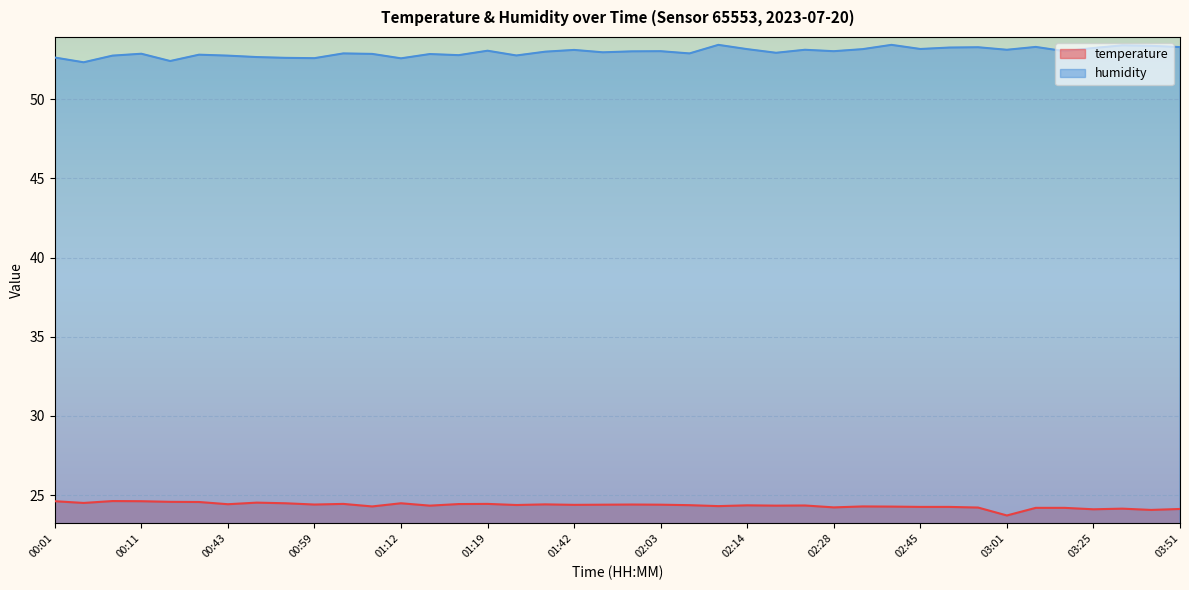

Reading left to right, list all the values displayed in this chart.

temperature: 00:01=24.6	00:05=24.5	00:09=24.6	00:11=24.6	00:32=24.6	00:34=24.6	00:43=24.4	00:46=24.5	00:48=24.5	00:59=24.4	01:03=24.4	01:08=24.3	01:12=24.5	01:14=24.3	01:16=24.4	01:19=24.4	01:37=24.4	01:40=24.4	01:42=24.4	01:45=24.4	01:54=24.4	02:03=24.4	02:05=24.4	02:08=24.3	02:14=24.4	02:20=24.3	02:26=24.4	02:28=24.2	02:41=24.3	02:43=24.3	02:45=24.3	02:52=24.3	02:58=24.2	03:01=23.7	03:08=24.2	03:18=24.2	03:25=24.1	03:41=24.1	03:43=24.1	03:51=24.1
humidity: 00:01=52.6	00:05=52.3	00:09=52.8	00:11=52.9	00:32=52.4	00:34=52.8	00:43=52.8	00:46=52.7	00:48=52.6	00:59=52.6	01:03=52.9	01:08=52.9	01:12=52.6	01:14=52.9	01:16=52.8	01:19=53.1	01:37=52.8	01:40=53.0	01:42=53.1	01:45=53.0	01:54=53.0	02:03=53.0	02:05=52.9	02:08=53.4	02:14=53.2	02:20=52.9	02:26=53.1	02:28=53.0	02:41=53.2	02:43=53.4	02:45=53.2	02:52=53.3	02:58=53.3	03:01=53.1	03:08=53.3	03:18=53.0	03:25=53.2	03:41=53.4	03:43=53.4	03:51=53.3